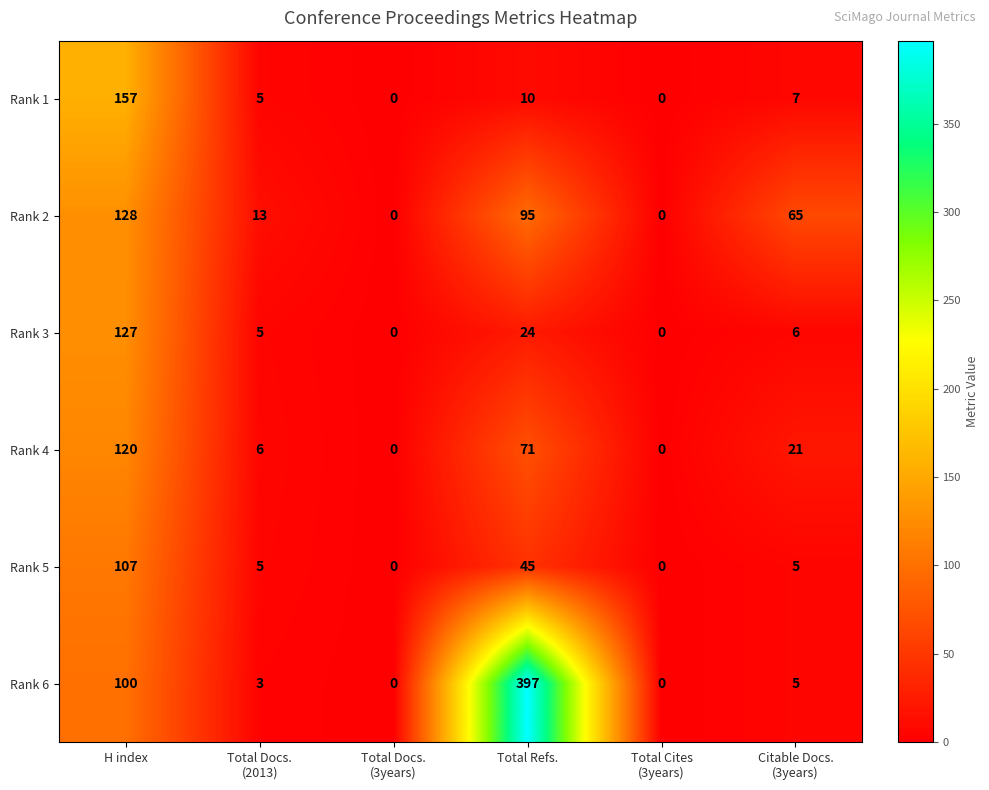

At which label does Rank 3 first exceed 6?

H index